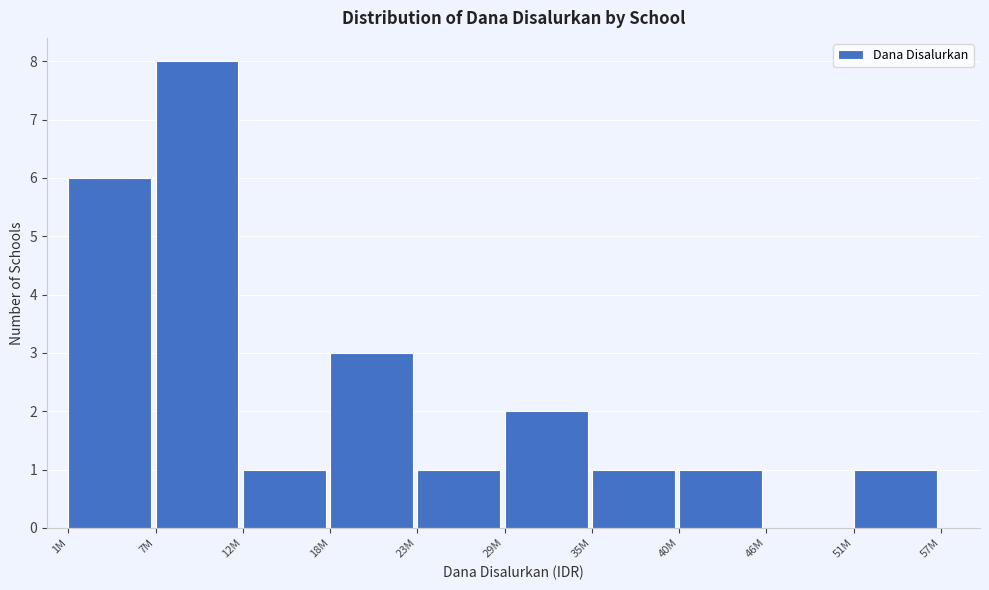

Reading left to right, list all the values displayed in this chart.

1M=6	7M=8	12M=1	18M=3	23M=1	29M=2	35M=1	40M=1	46M=0	51M=1